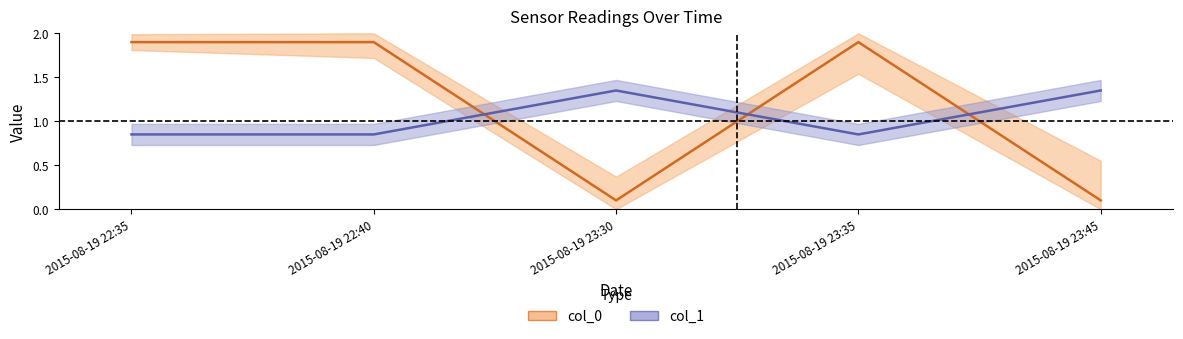

Is this an area chart (filled region under the line)?

No